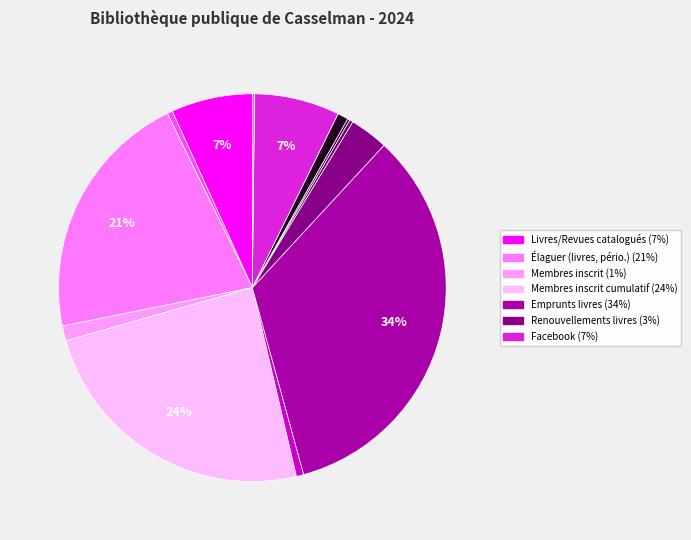

To the nearest percent, what is the difference between the largest and smallest slice percentages?

34%